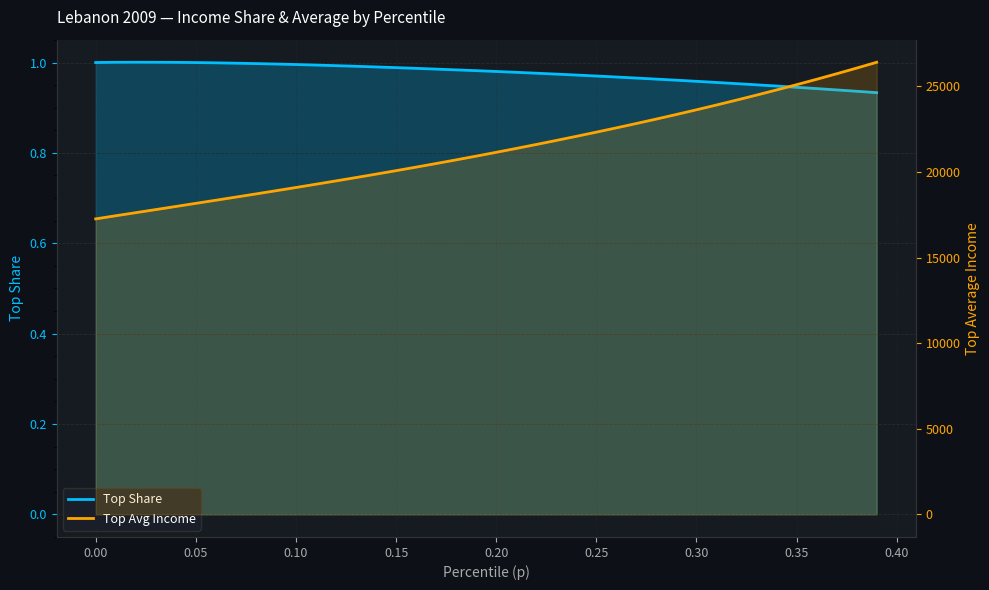

Which series has the largest total across all categories?

Top Avg Income